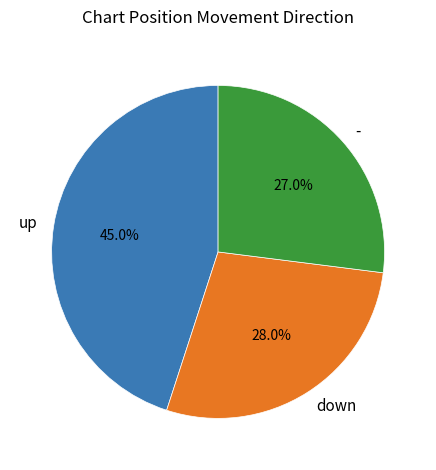

What percentage is NOT represented by -?

73.0%